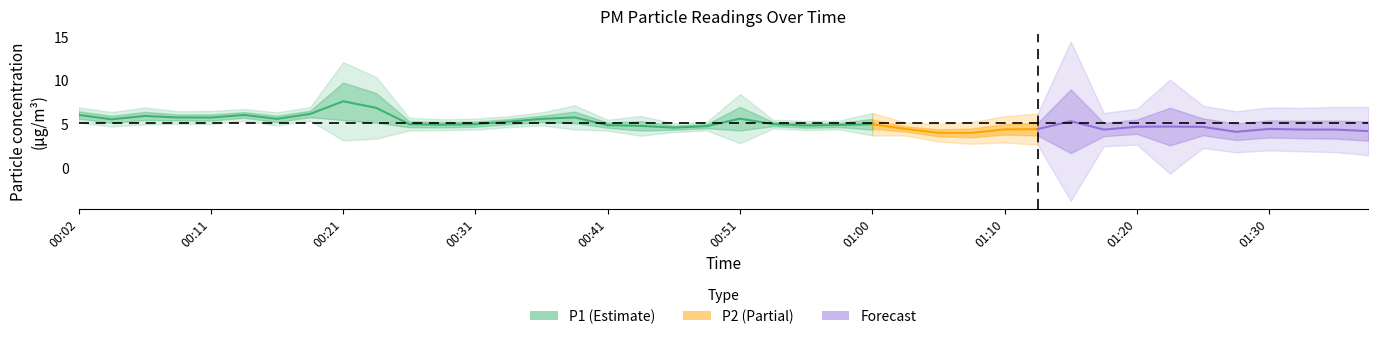

What is the label of the 7th point from the right?

01:23